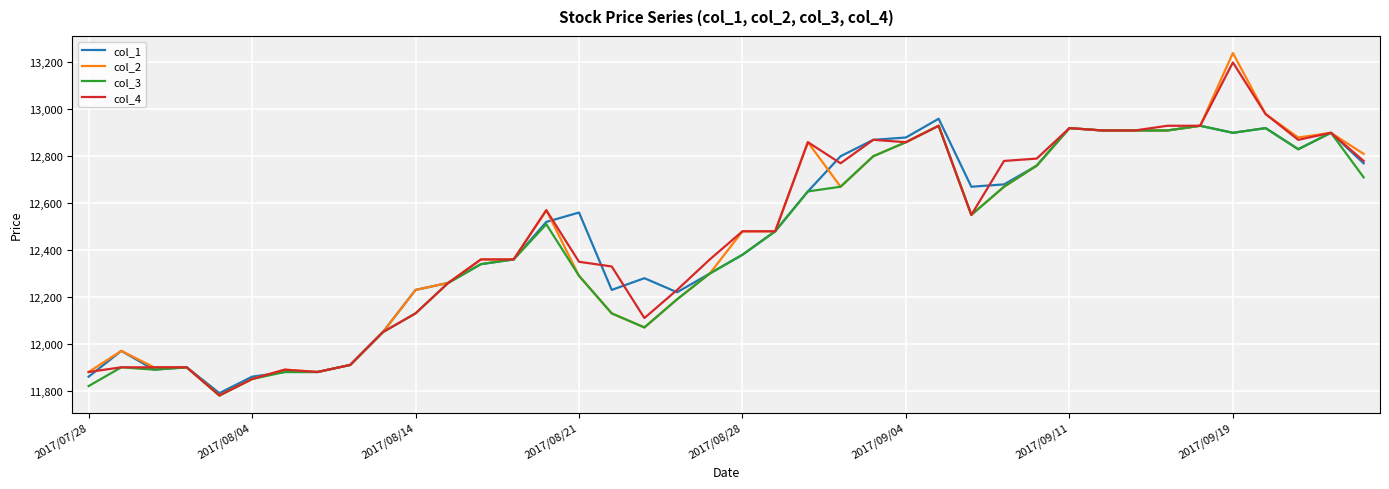

Rank the series by their maximum value, from lowest to highest.

col_3, col_1, col_4, col_2